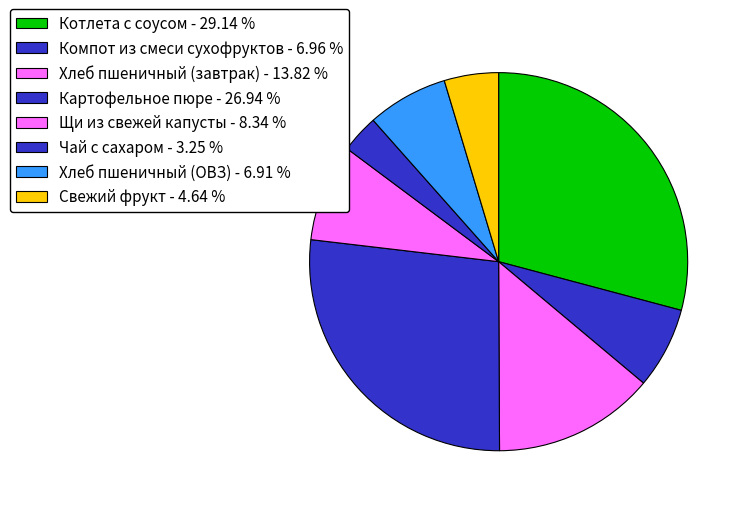

How many segments does this pie chart have?

8